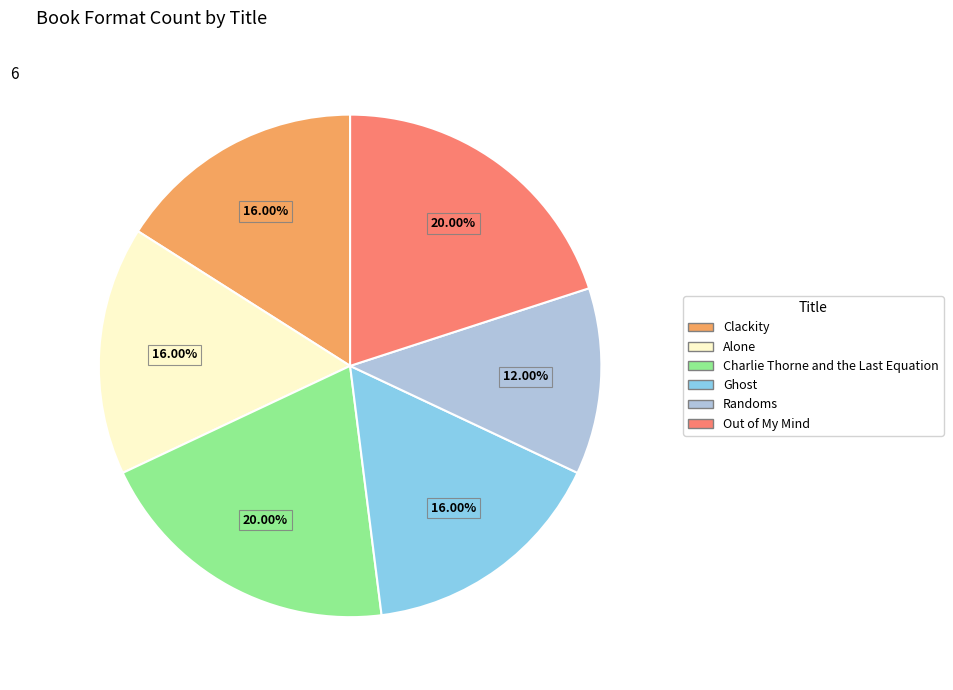

How many segments does this pie chart have?

6